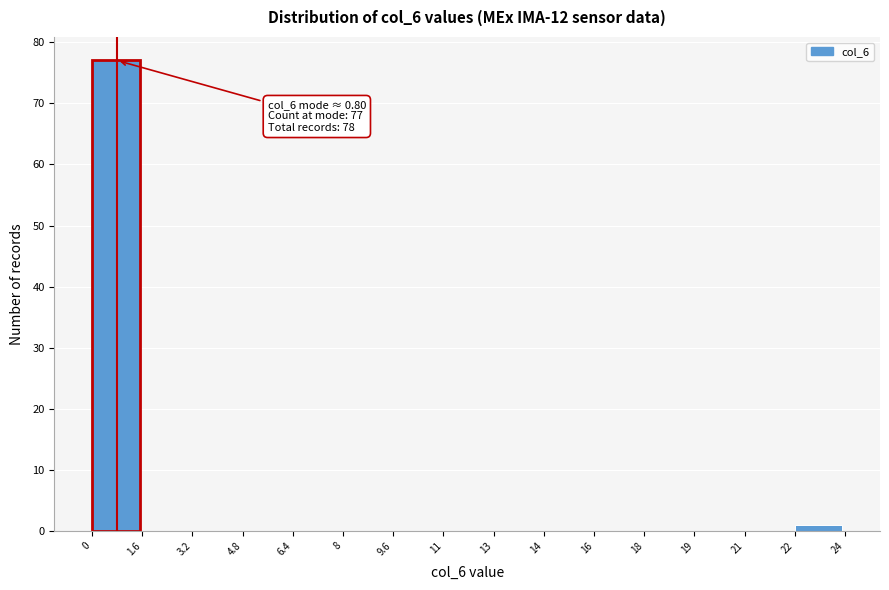

Reading right to left, transcribe all the data shown in this chart.

22=1	21=0	19=0	18=0	16=0	14=0	13=0	11=0	9.6=0	8=0	6.4=0	4.8=0	3.2=0	1.6=0	0=77